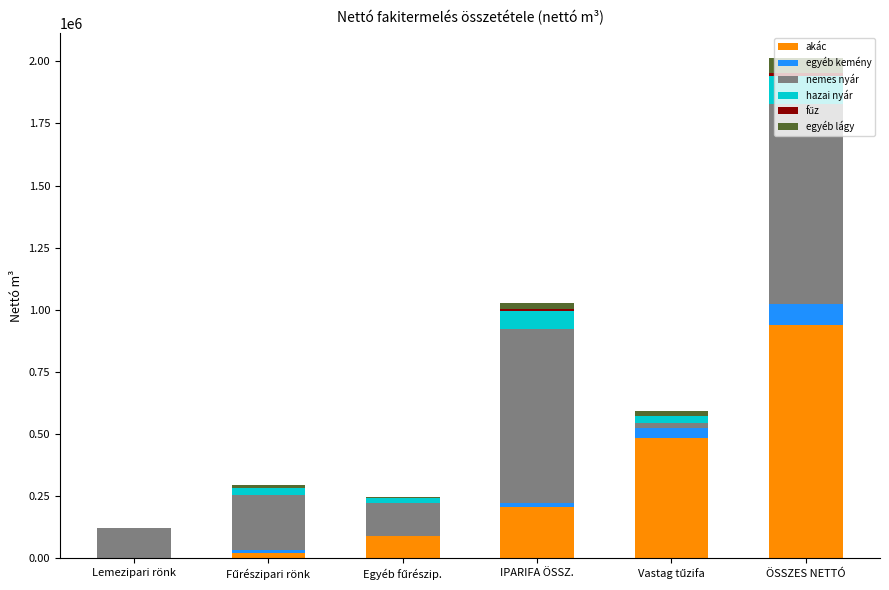

Count the number of data series in this chart.

6